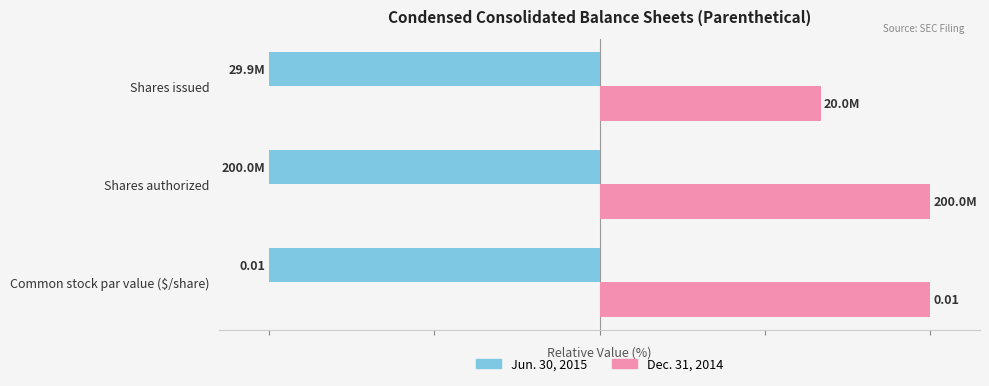

What are all the series names shown in the legend?

Jun. 30, 2015, Dec. 31, 2014